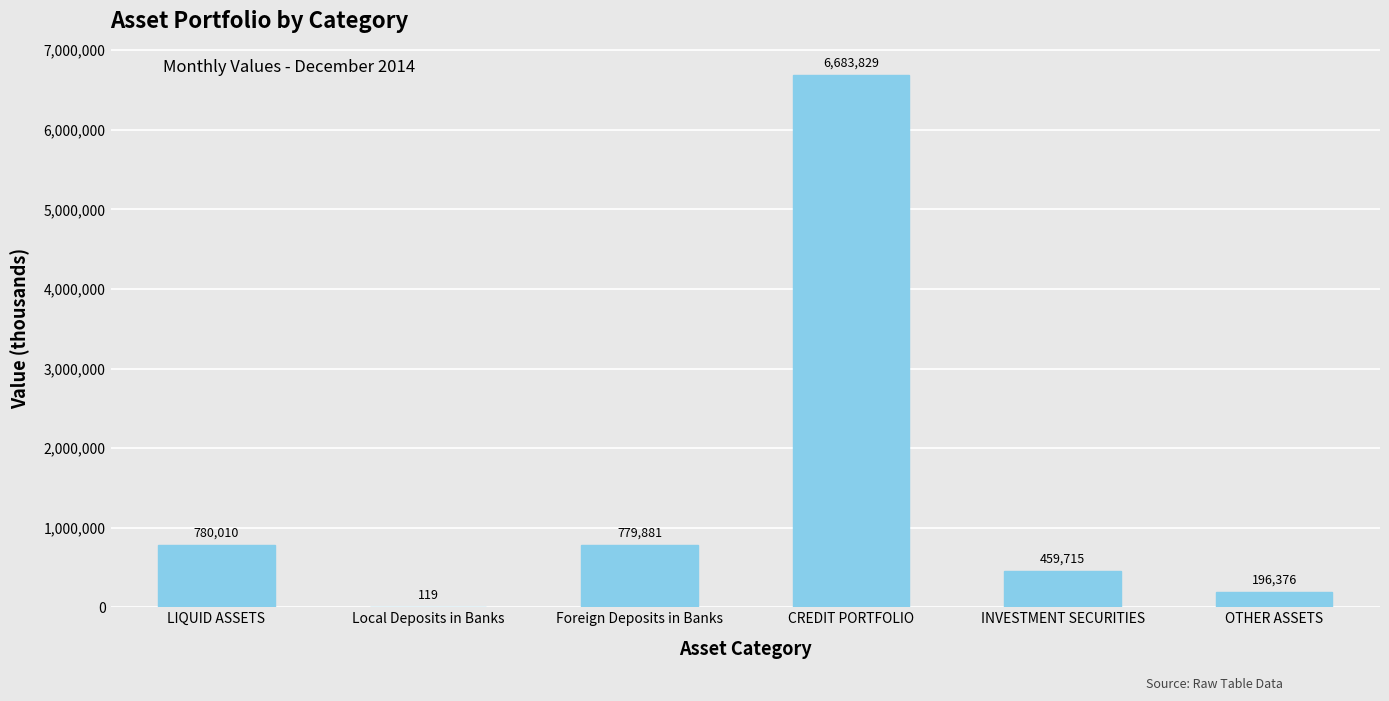

What value does the data have at CREDIT PORTFOLIO?

6683829.0